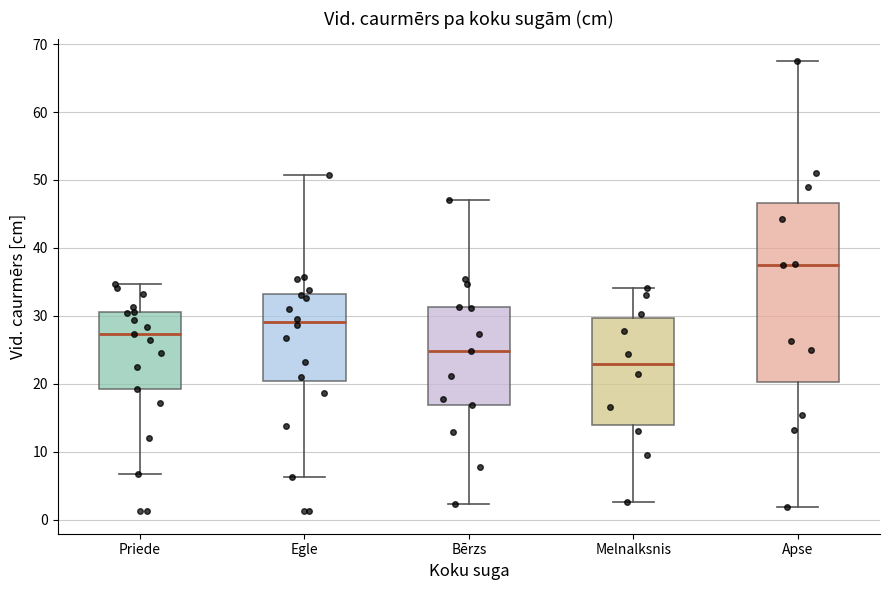

Reading left to right, read every box against the y-axis: the position of its median line, the range the box covers, and the ends of its whiskers. The values are not printed on the chart, so give them approximately, as read against the axis.

Priede: median 27, box 19 to 31, whiskers 7 to 35
Egle: median 29, box 20 to 33, whiskers 6 to 51
Bērzs: median 25, box 17 to 31, whiskers 2 to 47
Melnalksnis: median 23, box 14 to 30, whiskers 3 to 34
Apse: median 37, box 20 to 47, whiskers 2 to 68